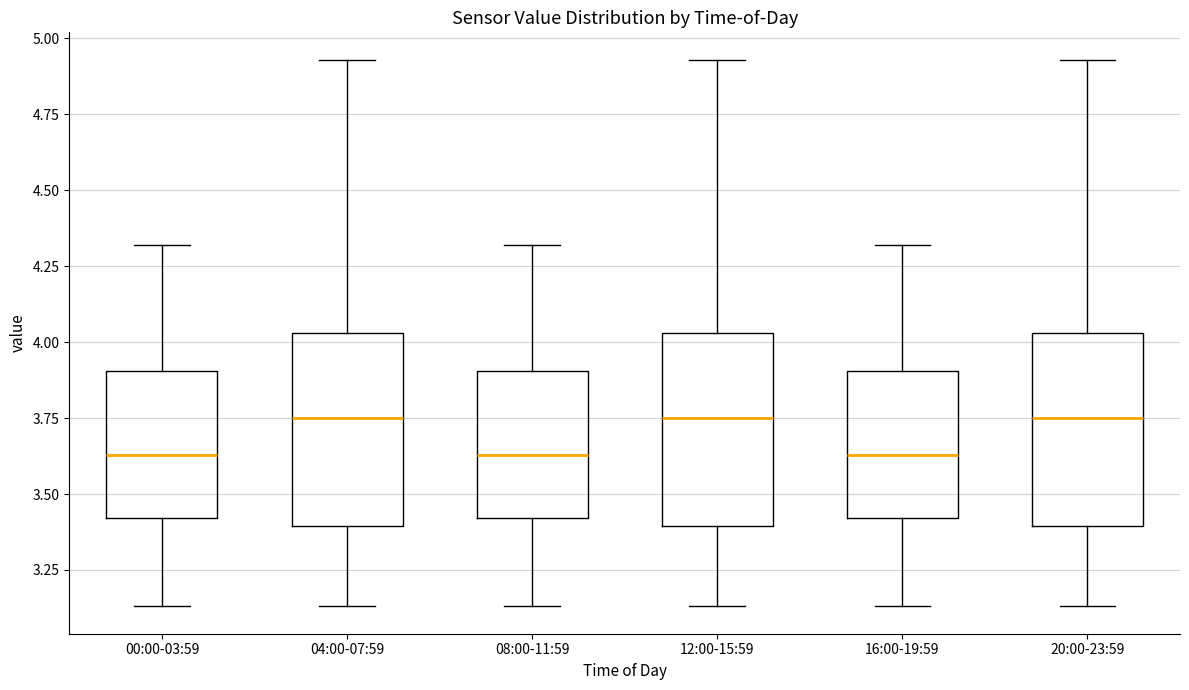

Where is the lower edge of the box for 00:00-03:59 on the y-axis? The values are not printed on the chart, so give them approximately, as read against the axis.

3.40